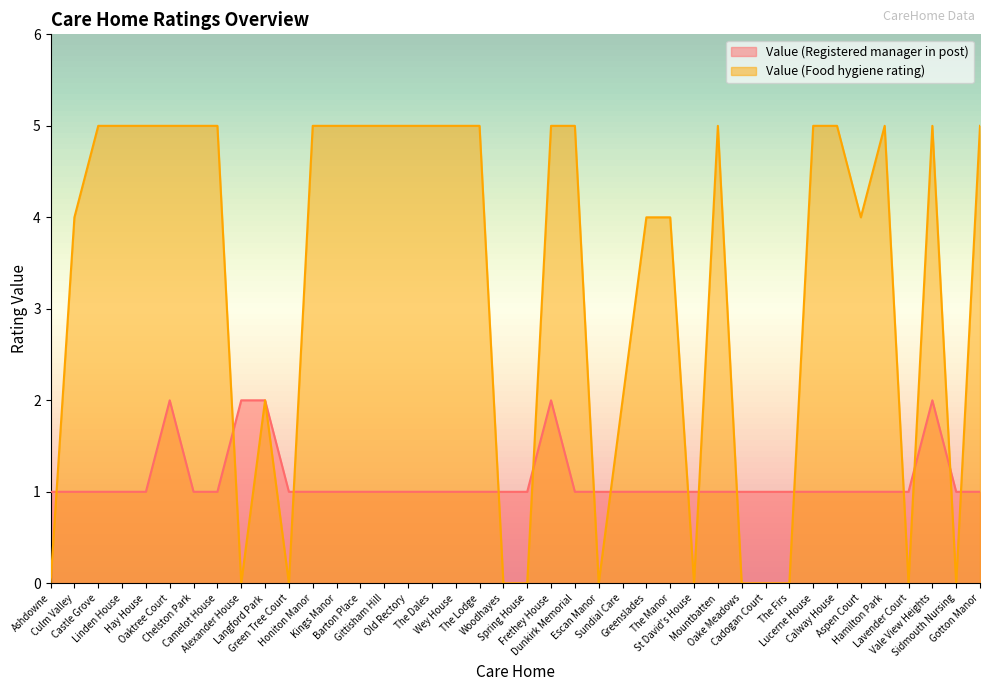

Reading left to right, list all the values displayed in this chart.

Value (Registered manager in post): 1	1	1	1	1	2	1	1	2	2	1	1	1	1	1	1	1	1	1	1	1	2	1	1	1	1	1	1	1	1	1	1	1	1	1	1	1	2	1	1
Value (Food hygiene rating): 0	4	5	5	5	5	5	5	0	2	0	5	5	5	5	5	5	5	5	0	0	5	5	0	2	4	4	0	5	0	0	0	5	5	4	5	0	5	0	5